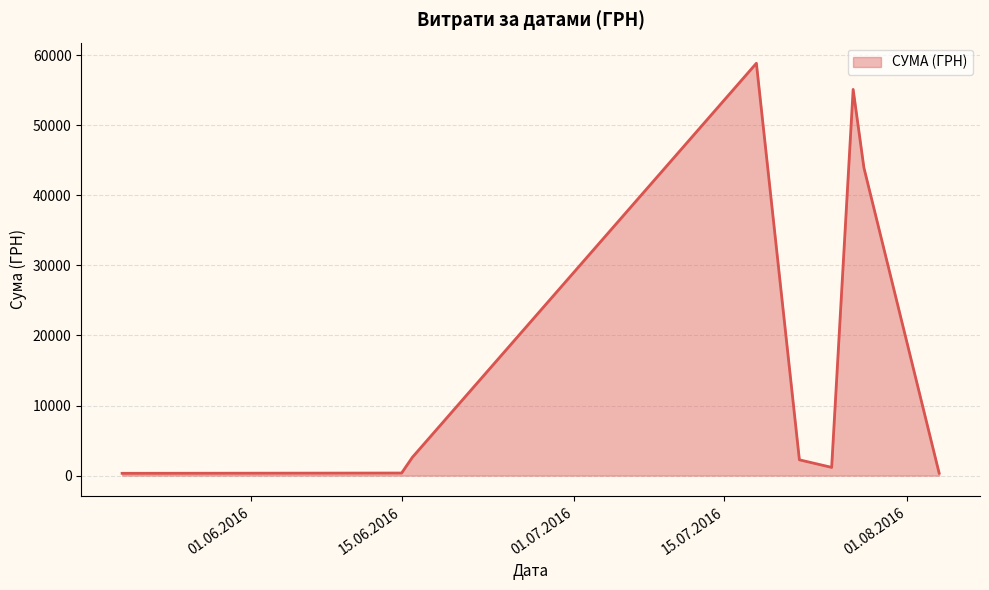

What is the difference between the maximum and second lowest values?

58491.8